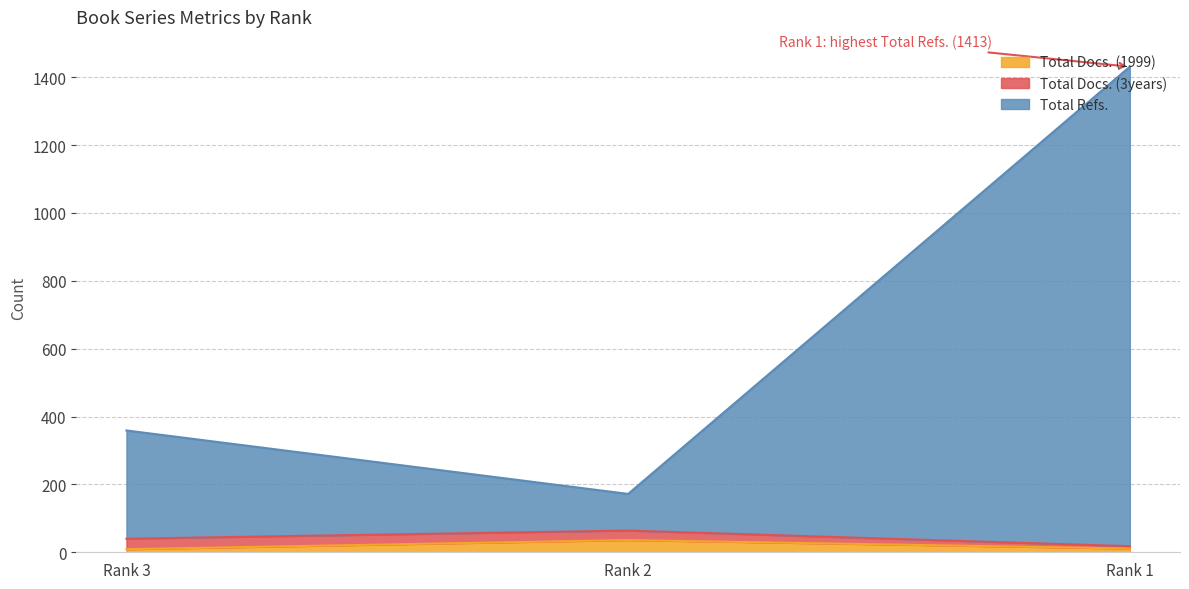

What is the maximum value for Total Docs. (1999)?

36